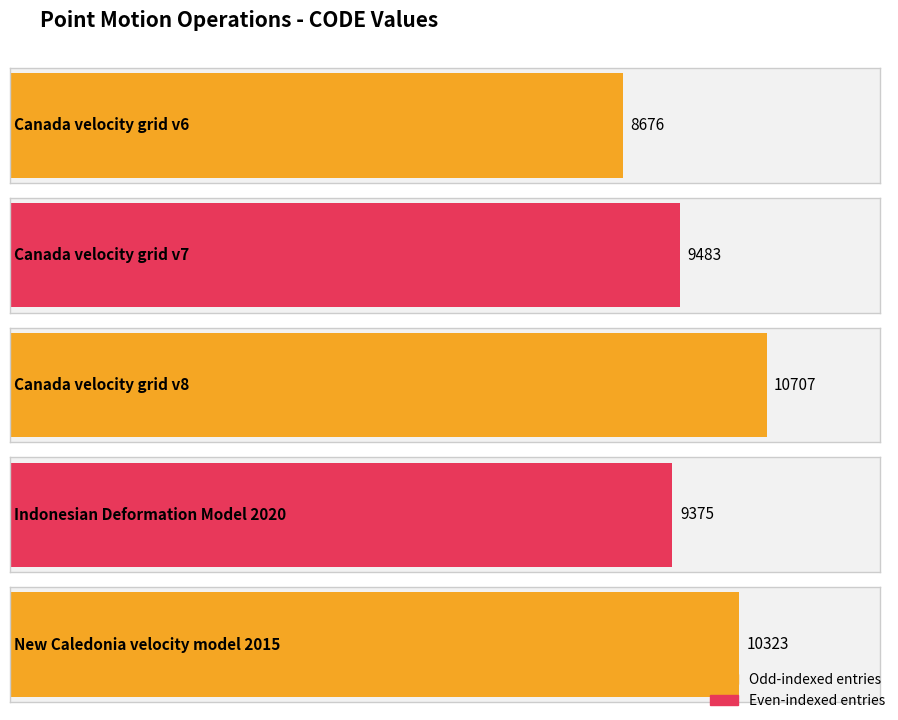

At which label does the data first exceed 9483?

Canada velocity grid v8